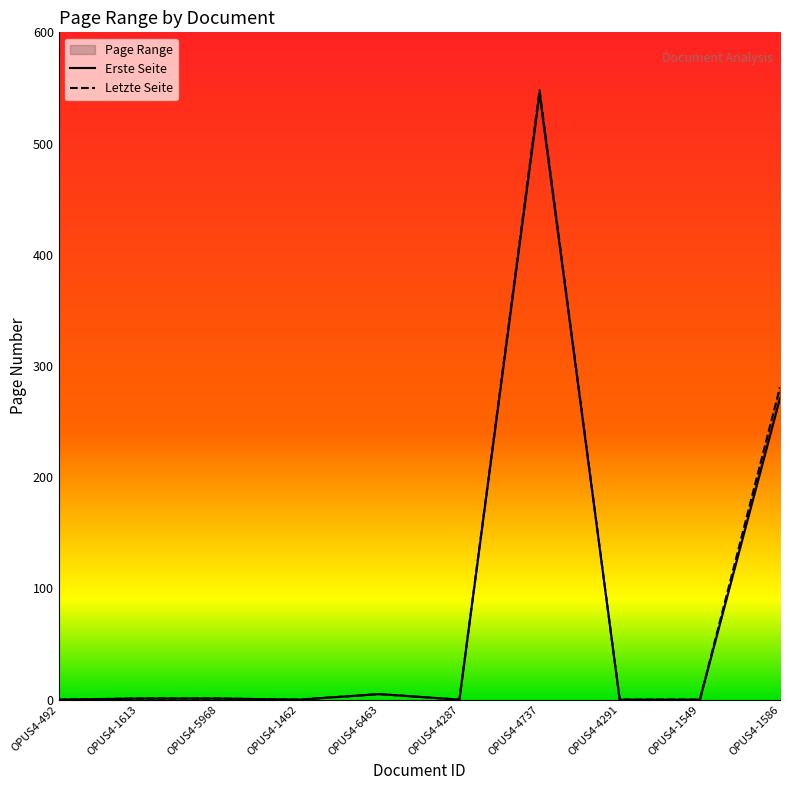

Where does the Letzte Seite series first go above 1?

OPUS4-6463